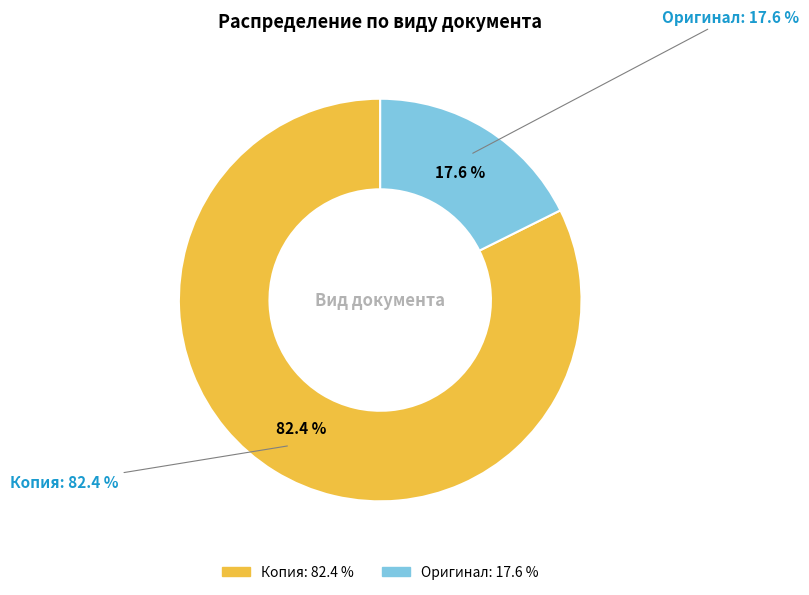

What is the smallest slice in the pie chart?

Оригинал